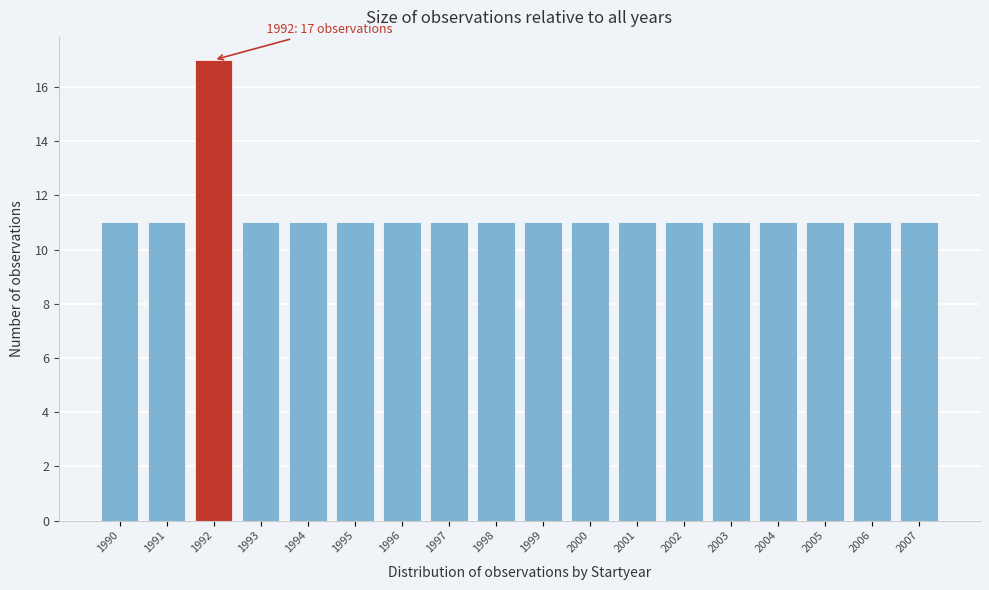

Over which range of the x-axis is the bar tallest?

1991.5 to 1992.5